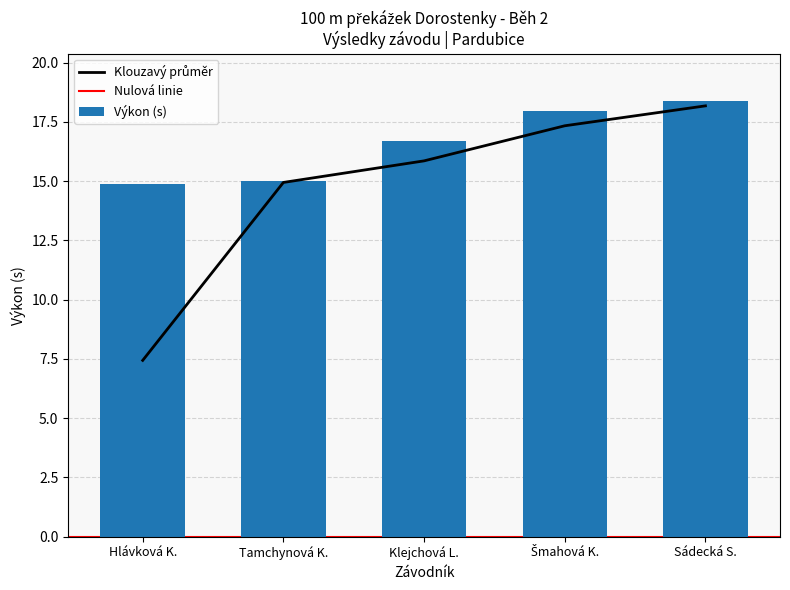

Does the chart contain stacked bars?

No